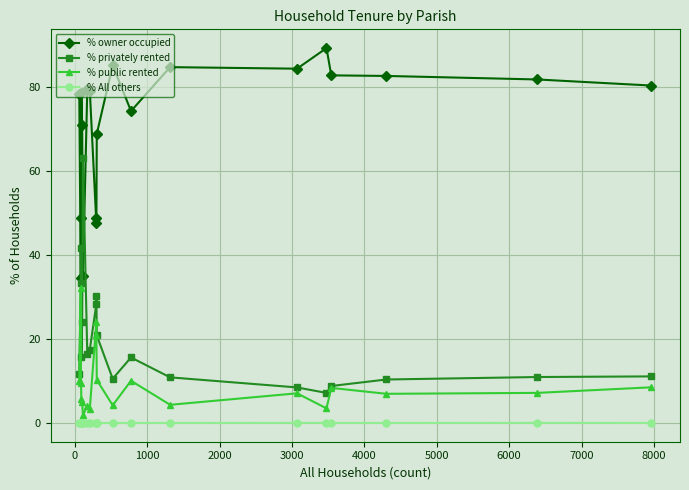

Which series has the largest total across all categories?

% owner occupied